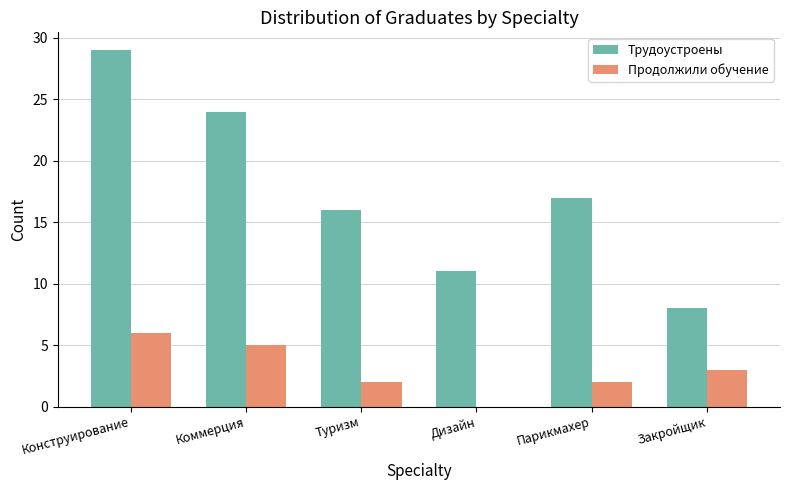

Which series changed the most between Коммерция and Дизайн?

Трудоустроены